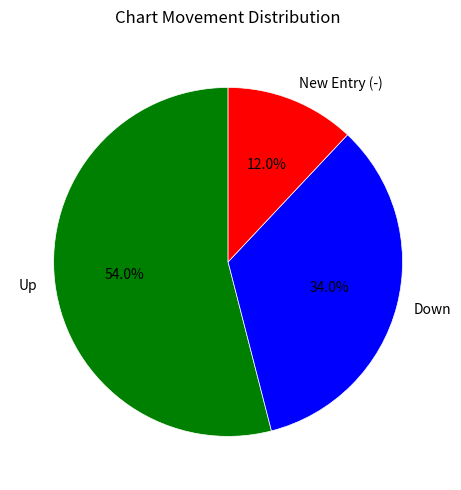

Is the sum of New Entry (-) and Down greater than half?

No